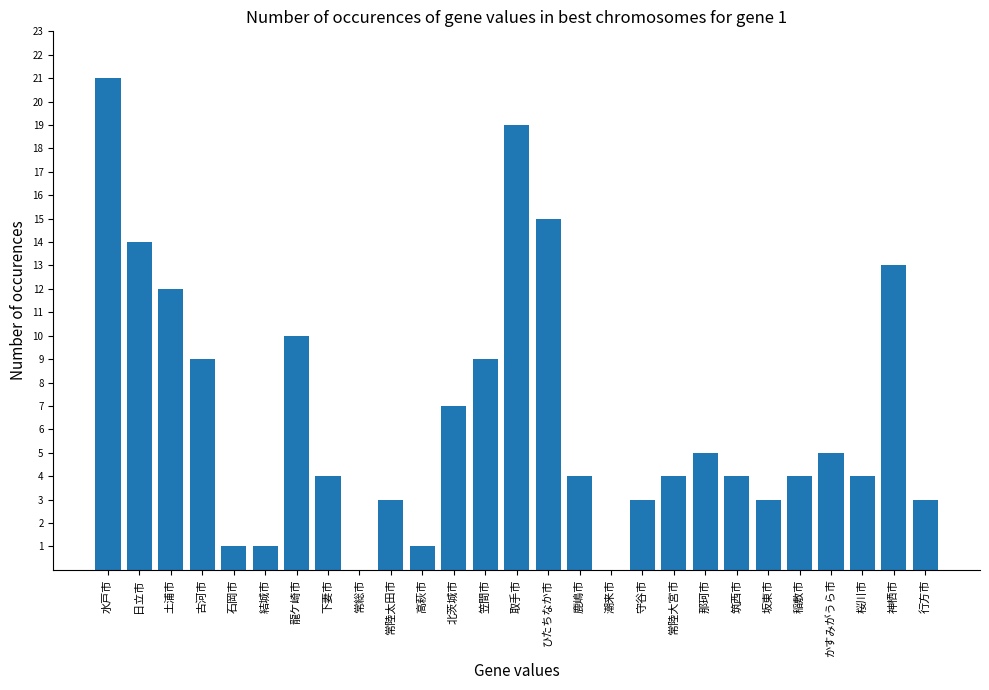

What is the sum of all values?

178